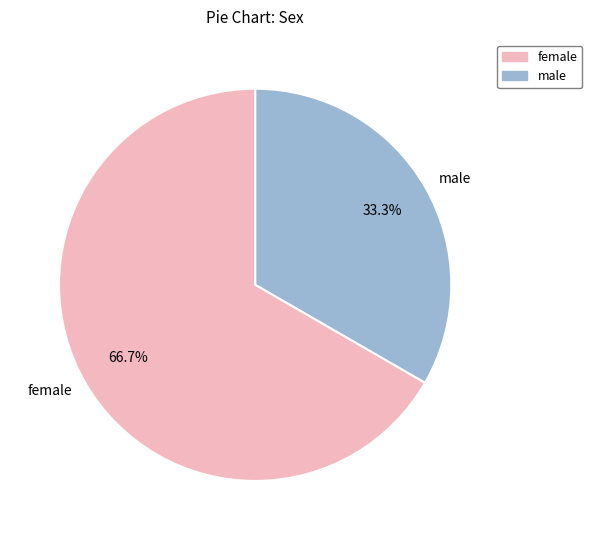

What is the smallest slice in the pie chart?

male